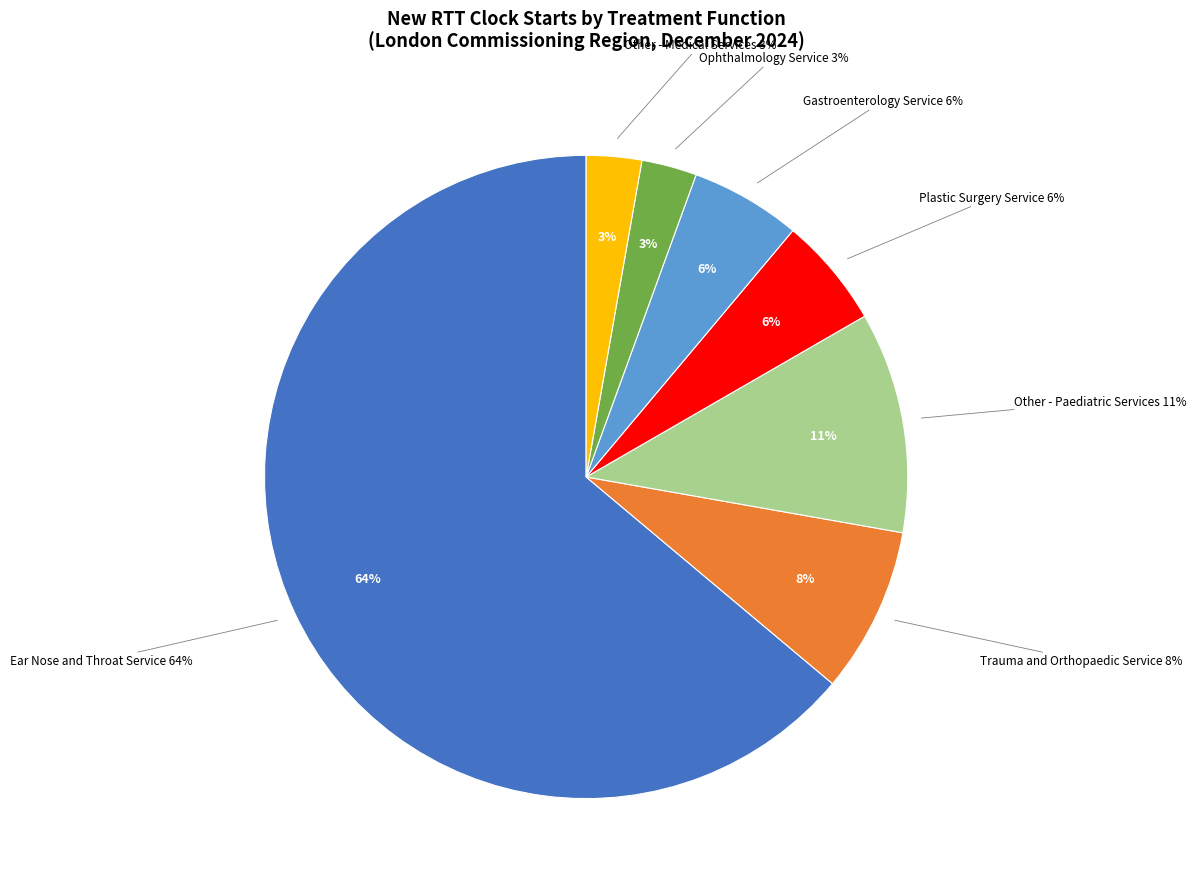

To the nearest percent, what portion does Gastroenterology Service represent?

6%